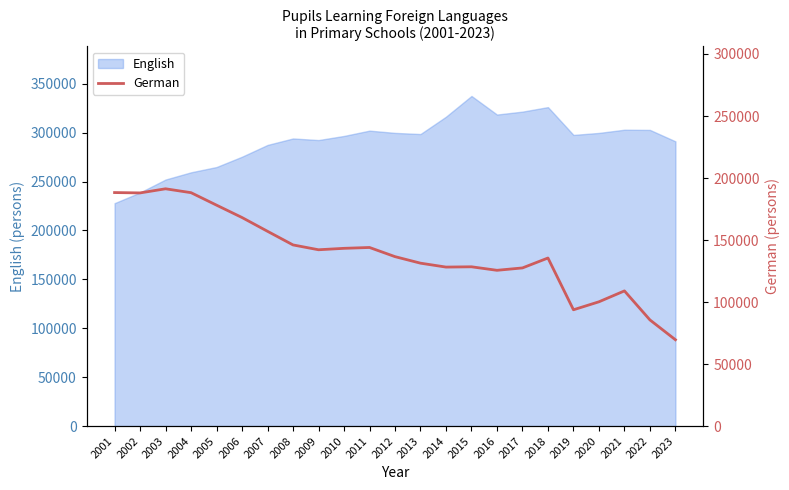

Reading left to right, extract all data points from this chart.

2001=188268	2002=187990	2003=191312	2004=188179	2005=178121	2006=168141	2007=157035	2008=146052	2009=142155	2010=143305	2011=143994	2012=136609	2013=131340	2014=128185	2015=128423	2016=125585	2017=127507	2018=135504	2019=93764	2020=100198	2021=108982	2022=85586	2023=69589